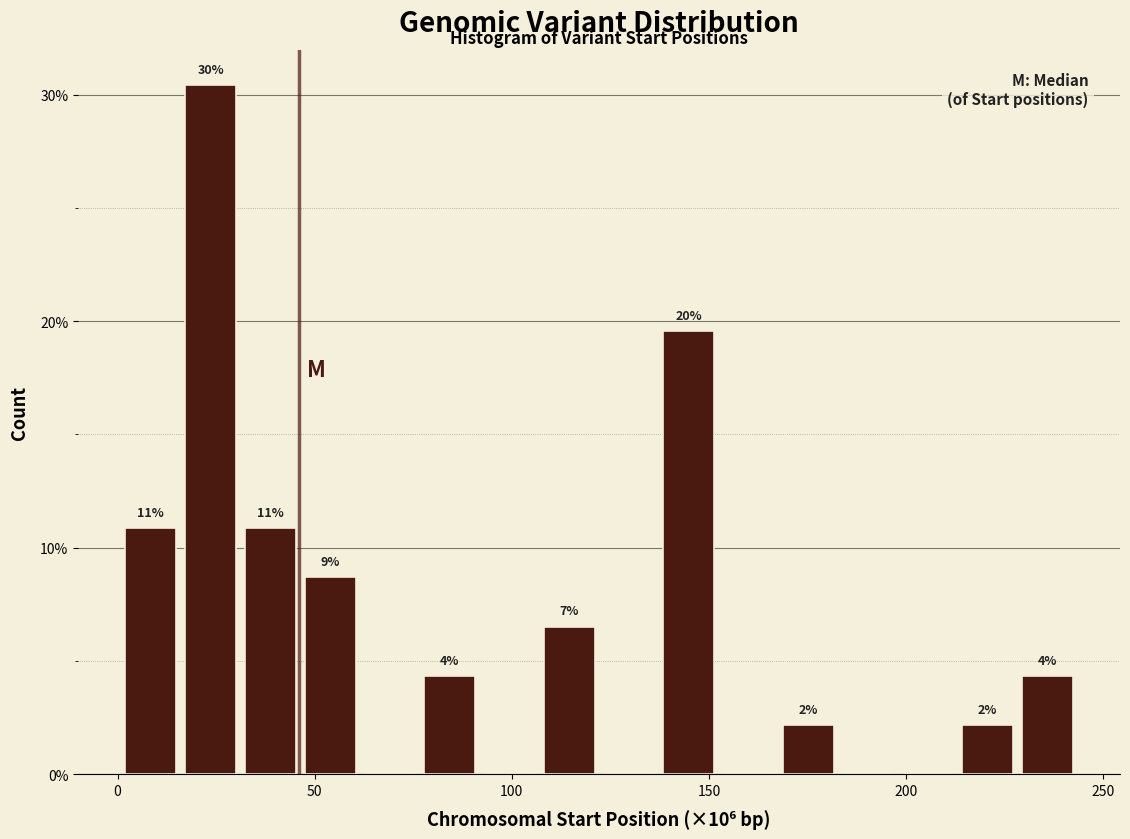

Around what value on the x-axis is the tallest bar? Give the approximate position of its centre, as read against the axis.

25